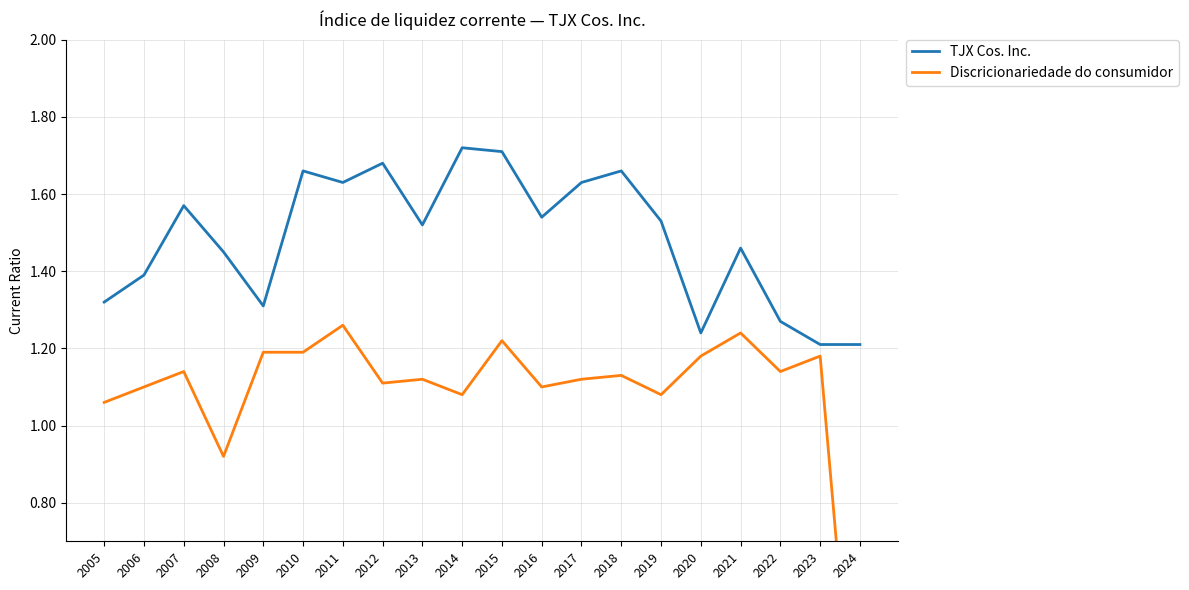

What value does the Discricionariedade do consumidor series have at 2011?

1.3